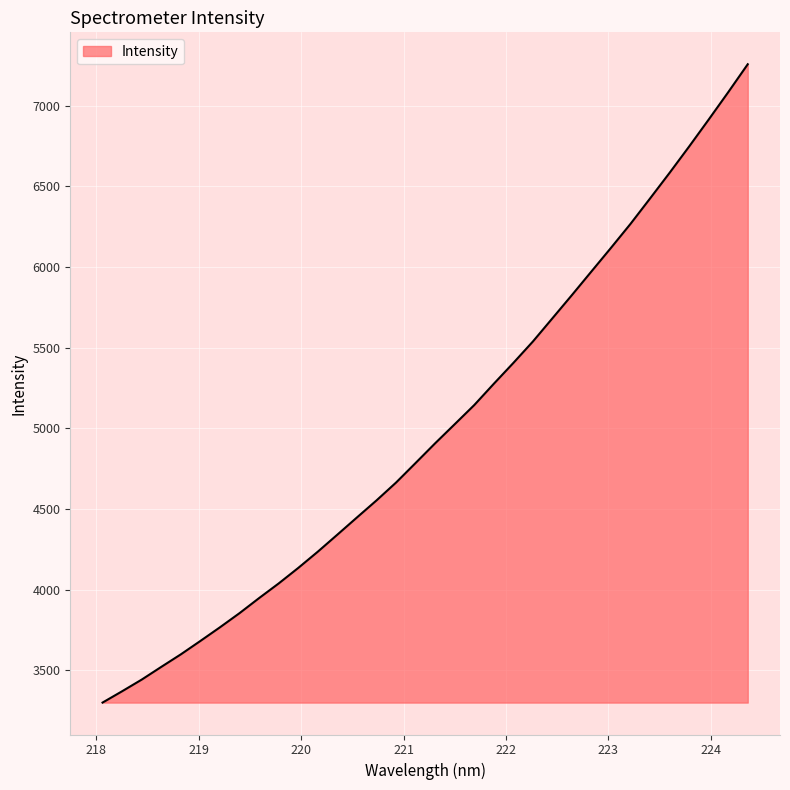

What is the difference between the maximum and minimum values?

3958.2